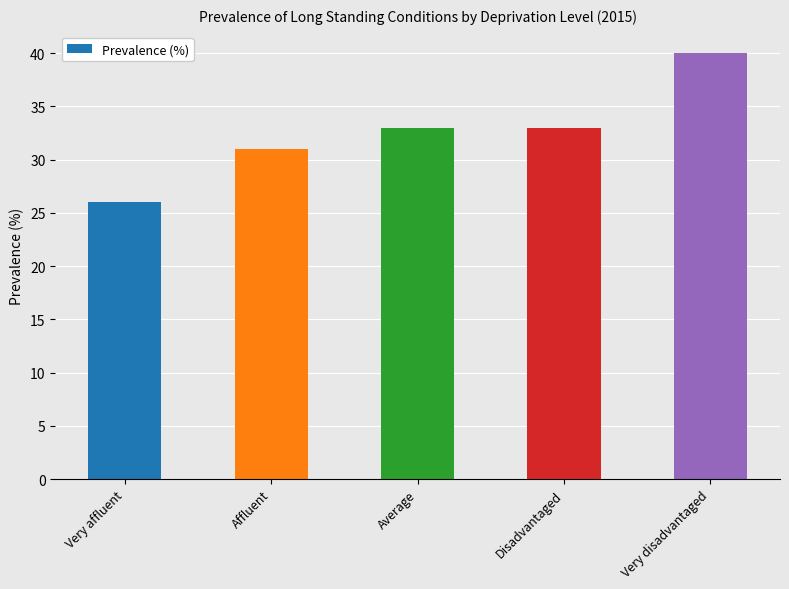

Reading left to right, list all the values displayed in this chart.

26	31	33	33	40